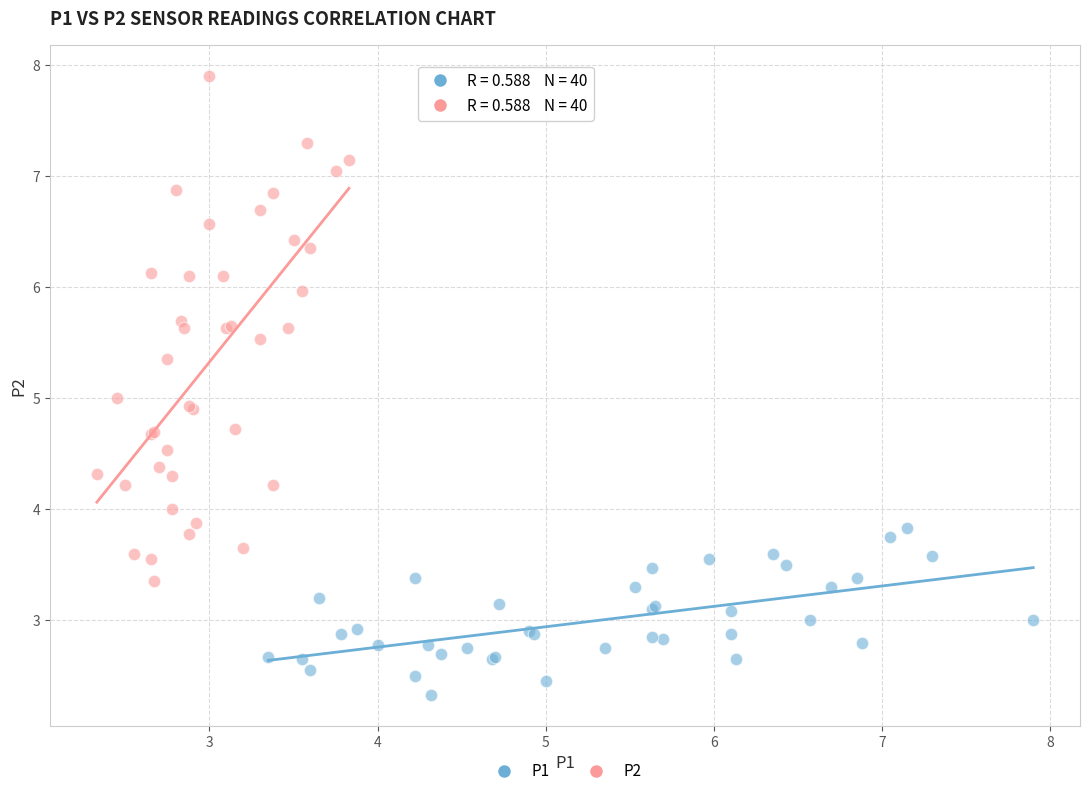

Which series has the widest spread of Y values?

P2